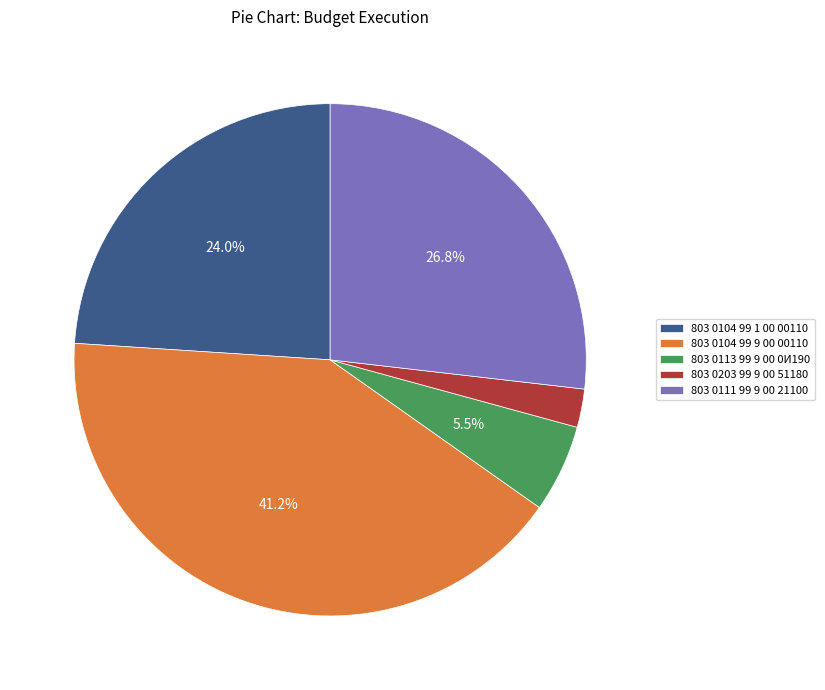

Which slice is the largest?

803 0104 99 9 00 00110